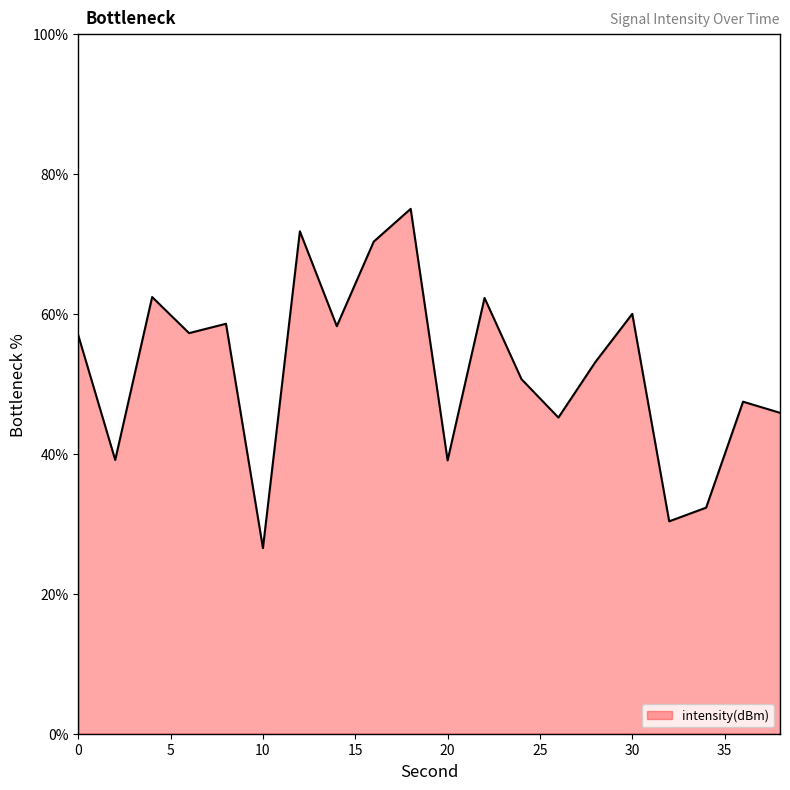

What is the difference between the maximum and minimum values?

48.5